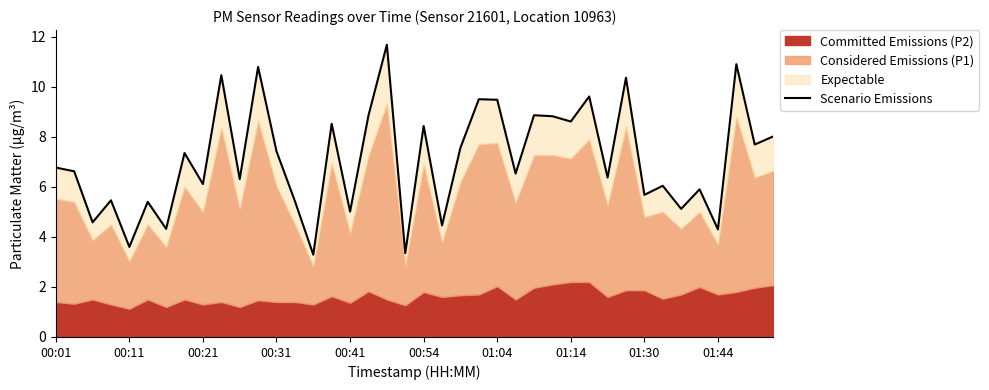

Between 14 and 12, which is larger?

12